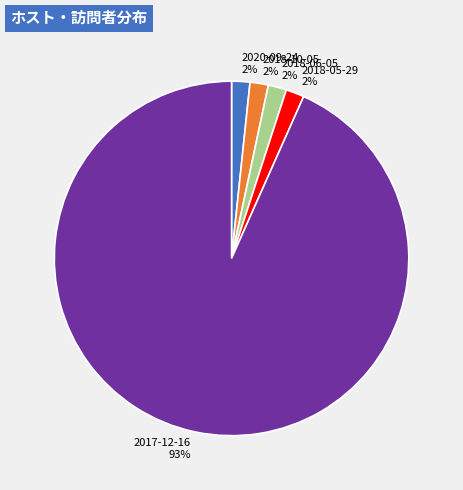

Which slice represents more than half of the pie?

2017-12-16